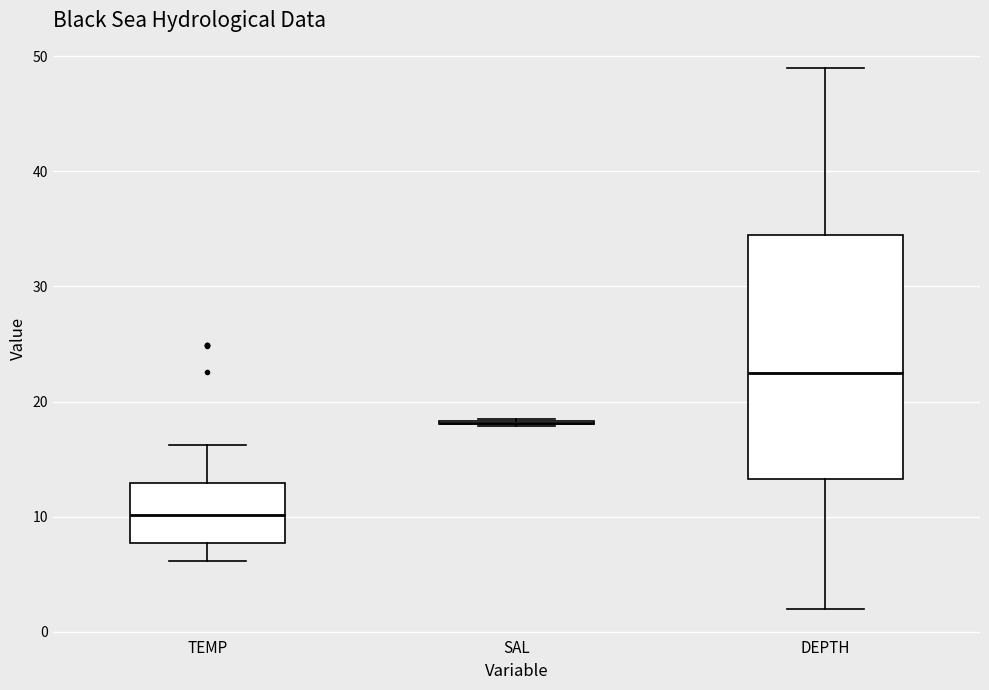

Which box is the tallest, from its lower edge to its upper edge?

DEPTH